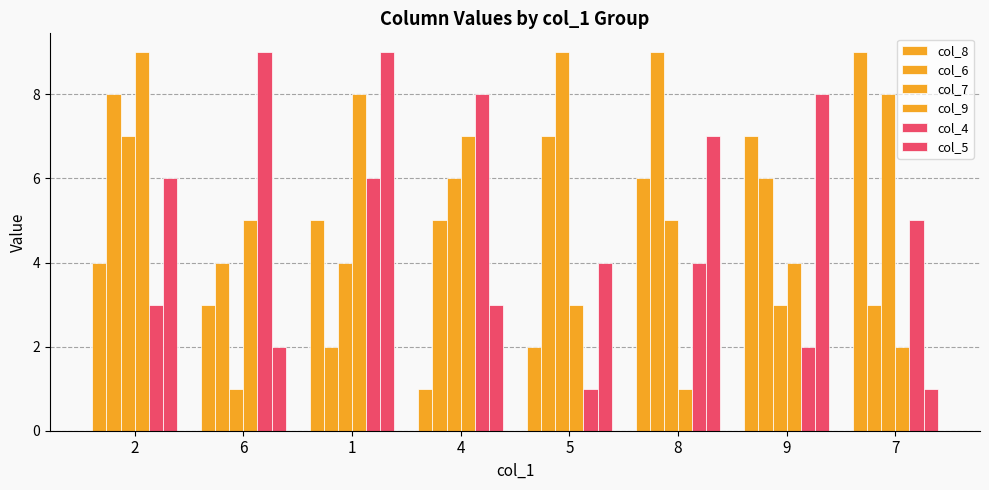

Rank the series at 1 from highest to lowest value.

col_5, col_9, col_4, col_8, col_7, col_6